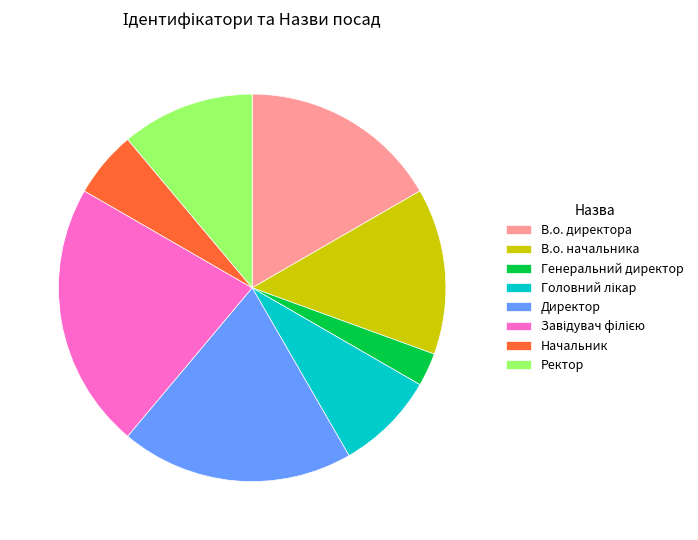

Is the sum of Ректор and В.о. начальника greater than half?

No